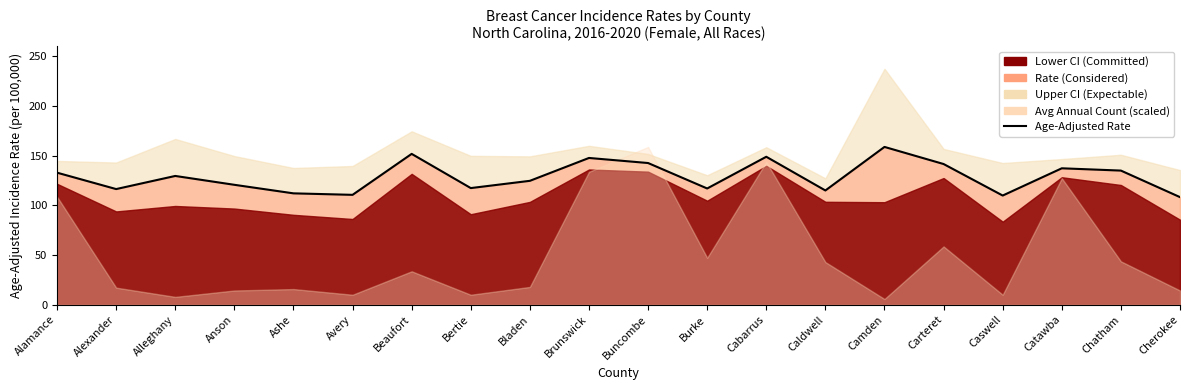

List the labels in order of value, smallest first.

Cherokee, Caswell, Avery, Ashe, Caldwell, Alexander, Burke, Bertie, Anson, Bladen, Alleghany, Alamance, Chatham, Catawba, Carteret, Buncombe, Brunswick, Cabarrus, Beaufort, Camden